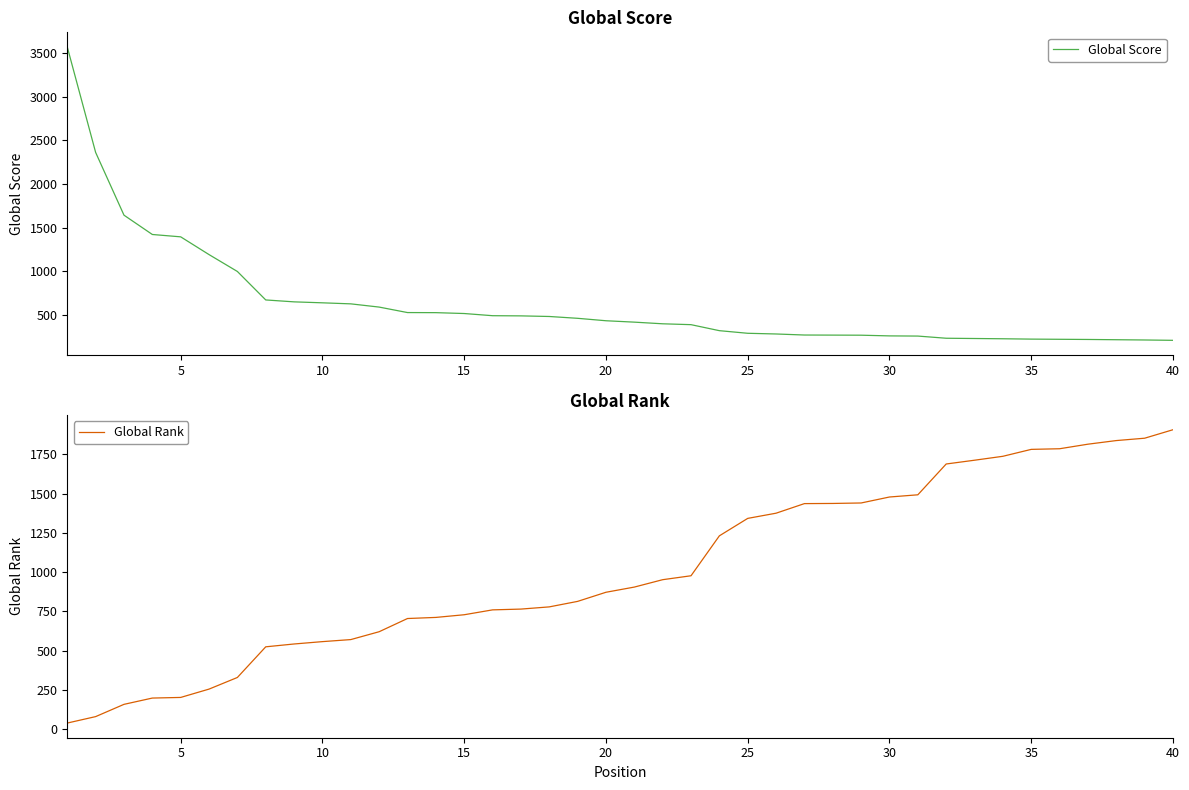

What is the highest value of the Global Score series?

3574